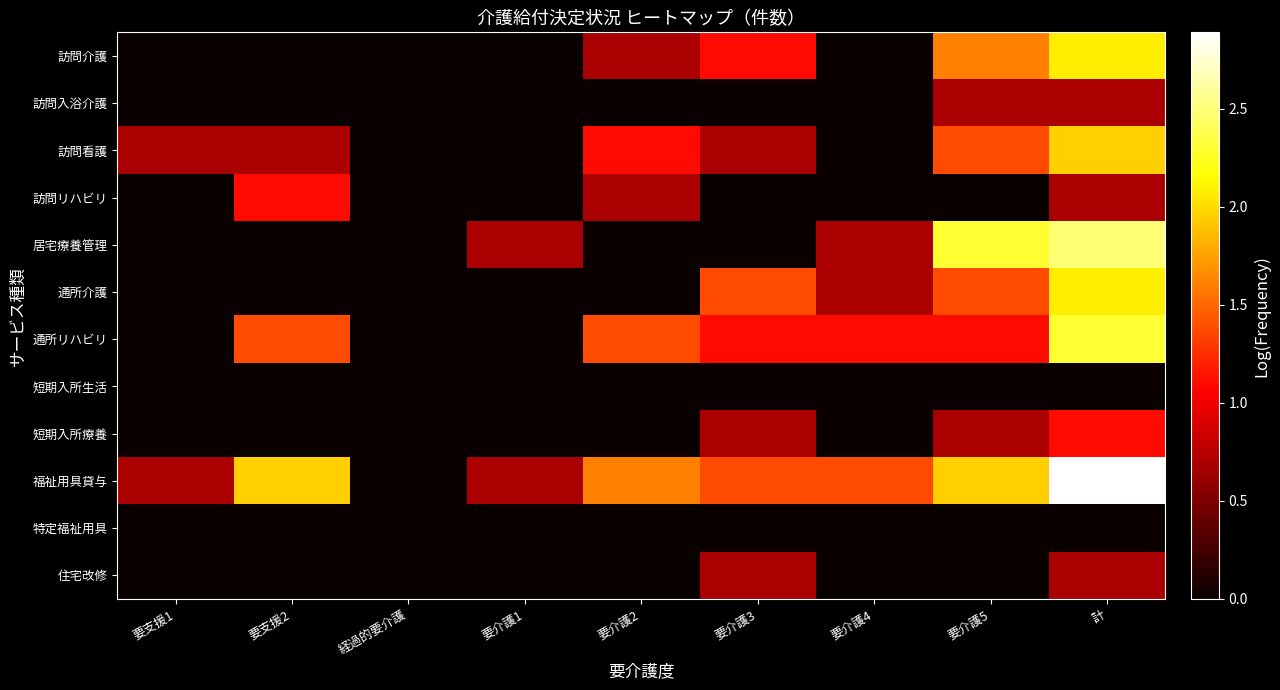

At how many categories does at least one series exceed 1?

6